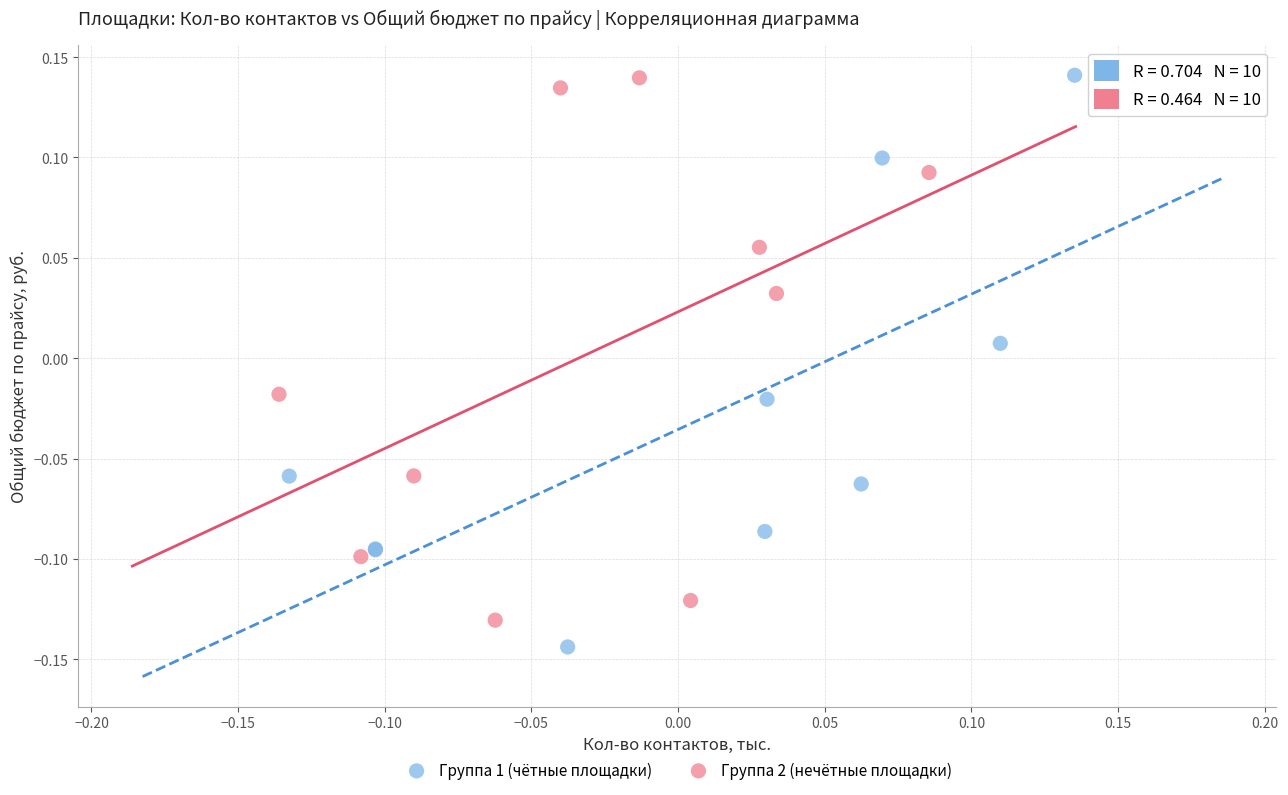

Which series contains the lowest Y value?

Группа 1 (чётные площадки)